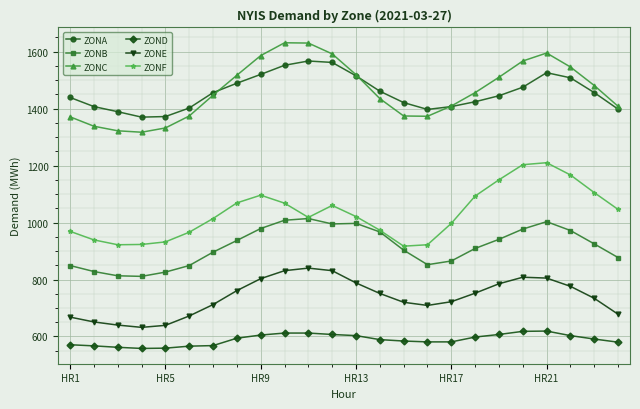

True or false: ZONF and ZOND cross at least once.

False